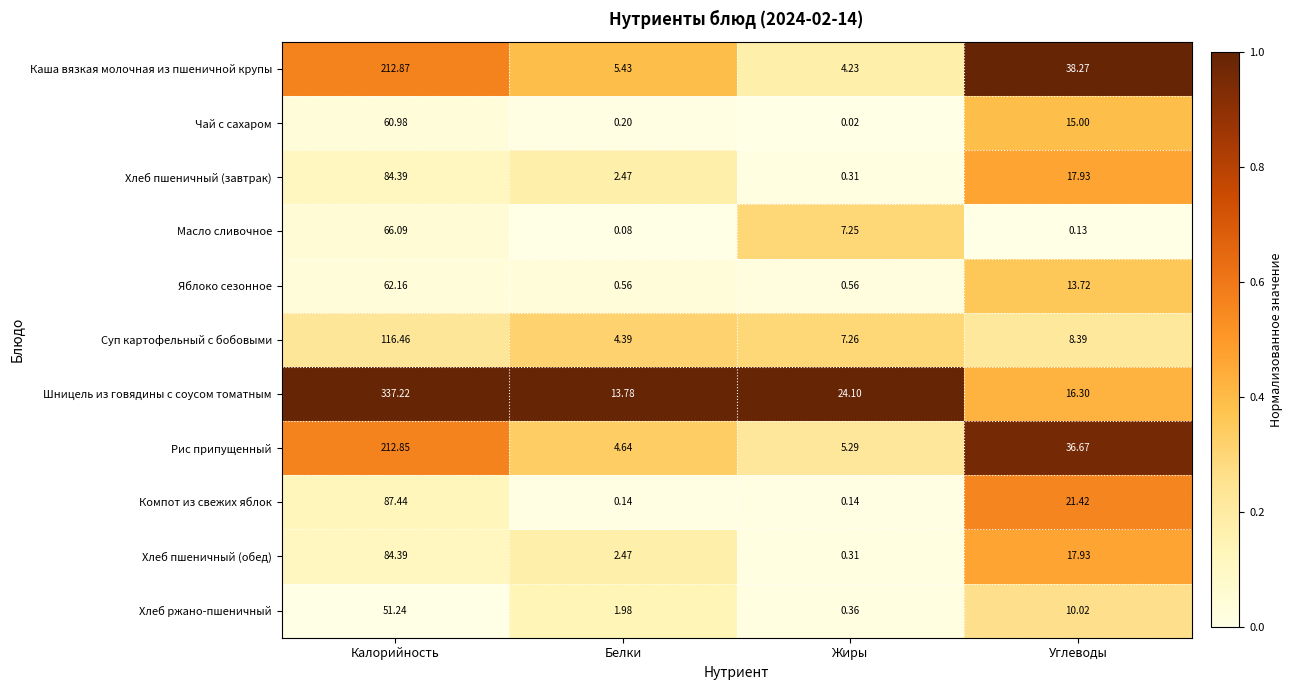

At which label does Шницель из говядины с соусом томатным reach its minimum?

Белки